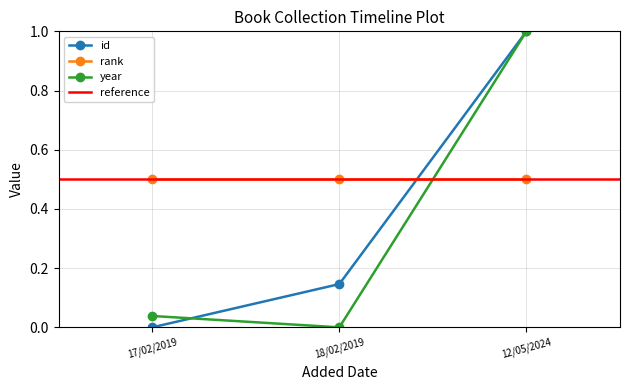

At which category is the sum across all series the highest?

12/05/2024